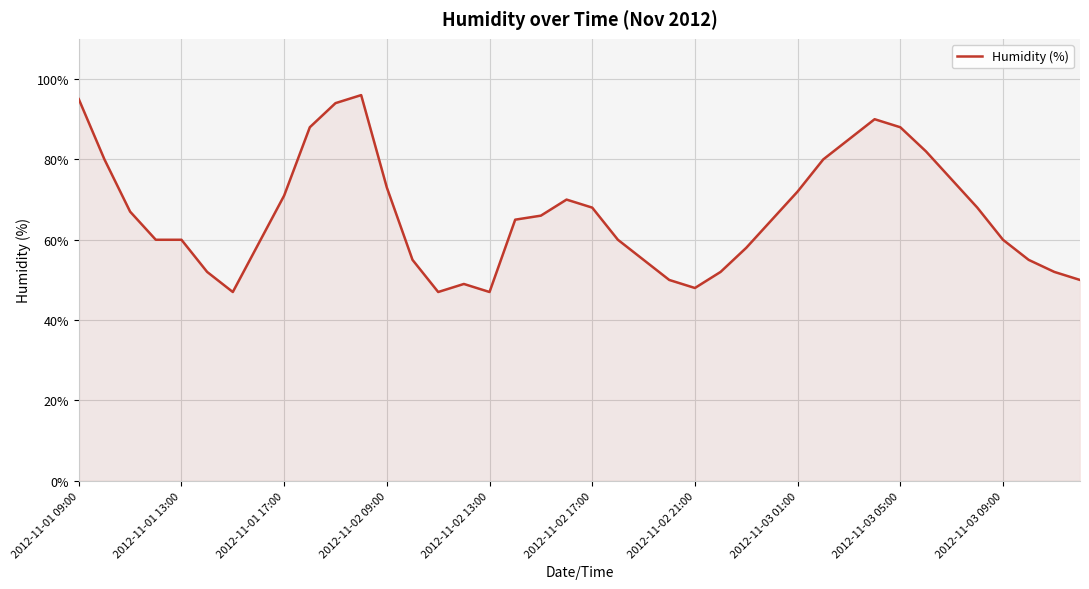

What is the difference between the maximum and minimum values?

49